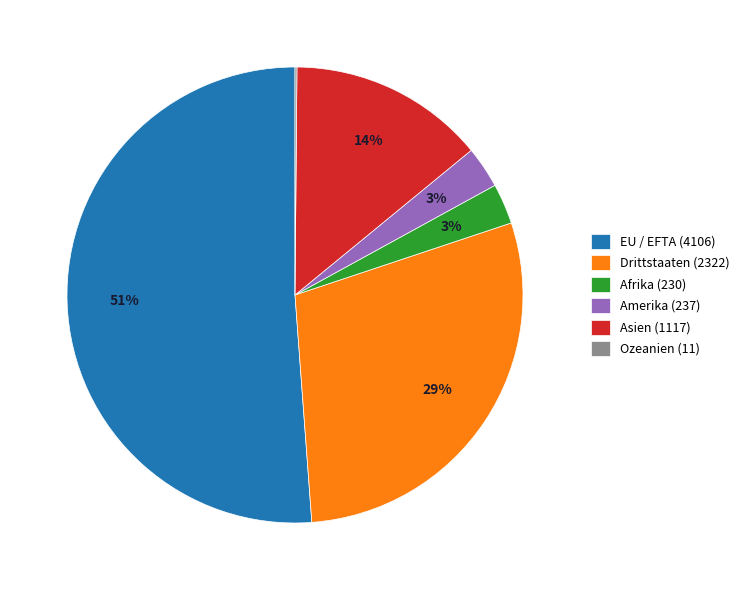

The EU / EFTA (4106) slice represents 41% of the pie. True or false?

False